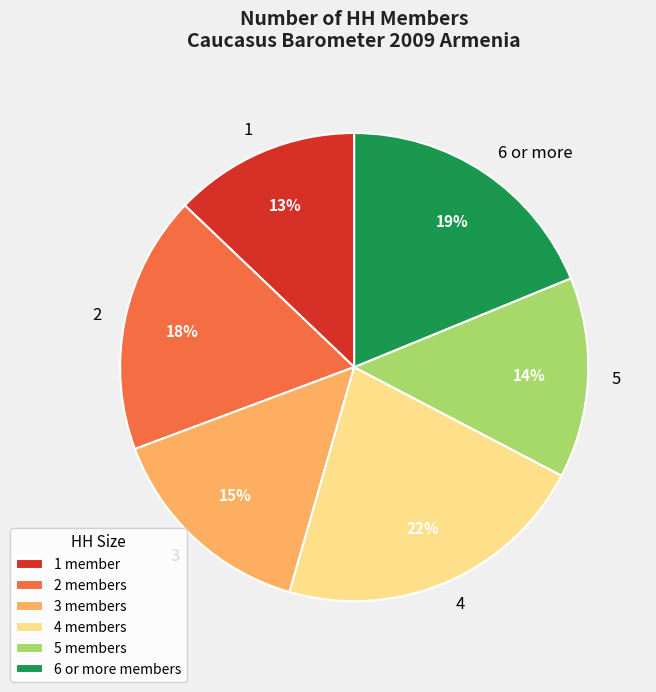

How many segments does this pie chart have?

6